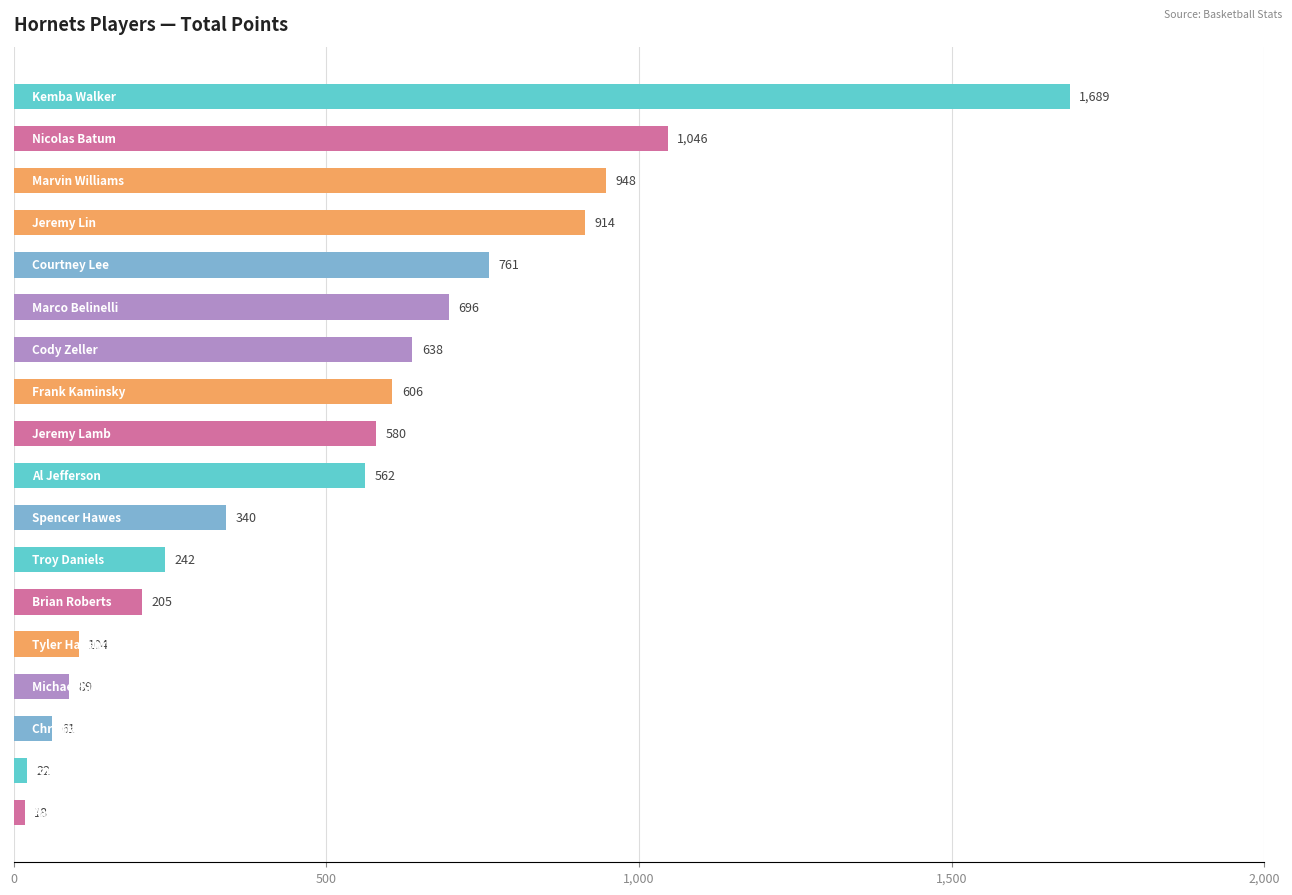

How many bars are there in total?

18